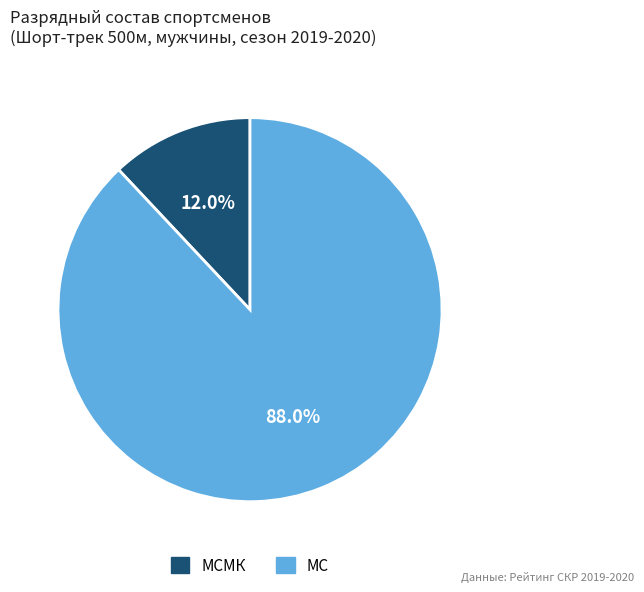

Does any single category account for the majority?

Yes